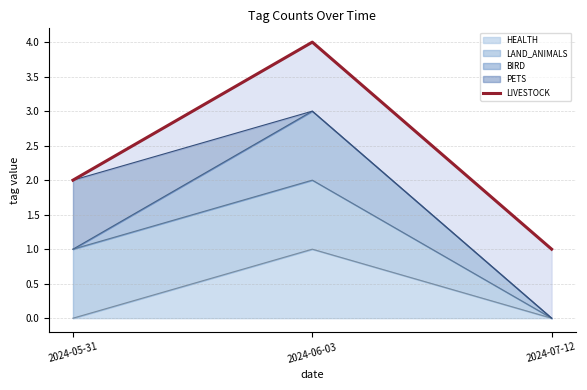

What is the label of the 1st point from the right?

2024-07-12